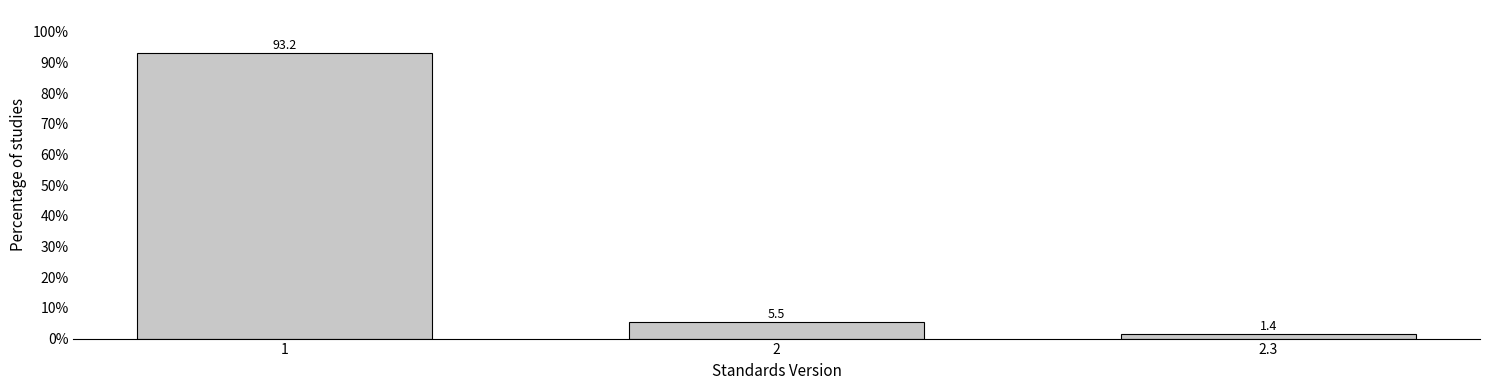

Reading left to right, extract all data points from this chart.

1=93.2	2=5.5	2.3=1.4